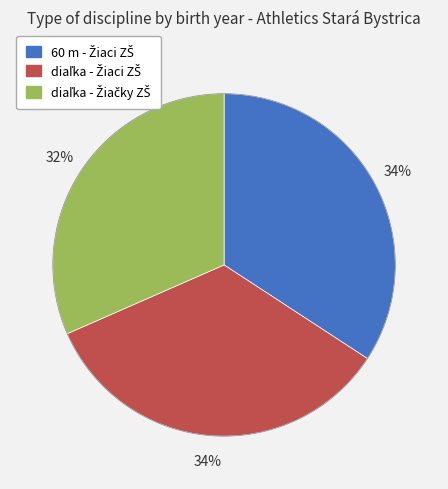

To the nearest percent, what is the average slice percentage?

33%